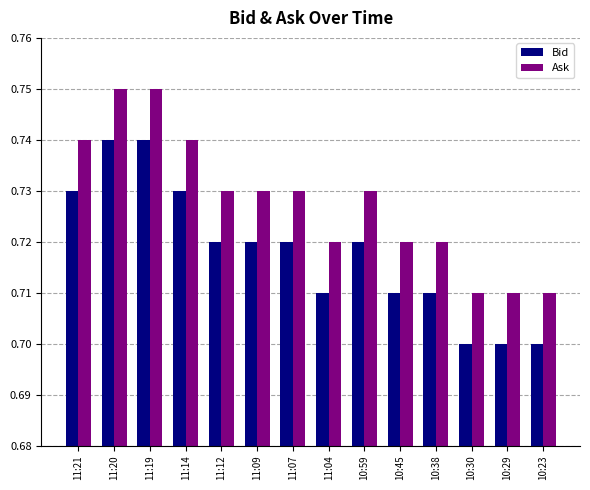

What is the label of the 1st bar from the left?

11:21